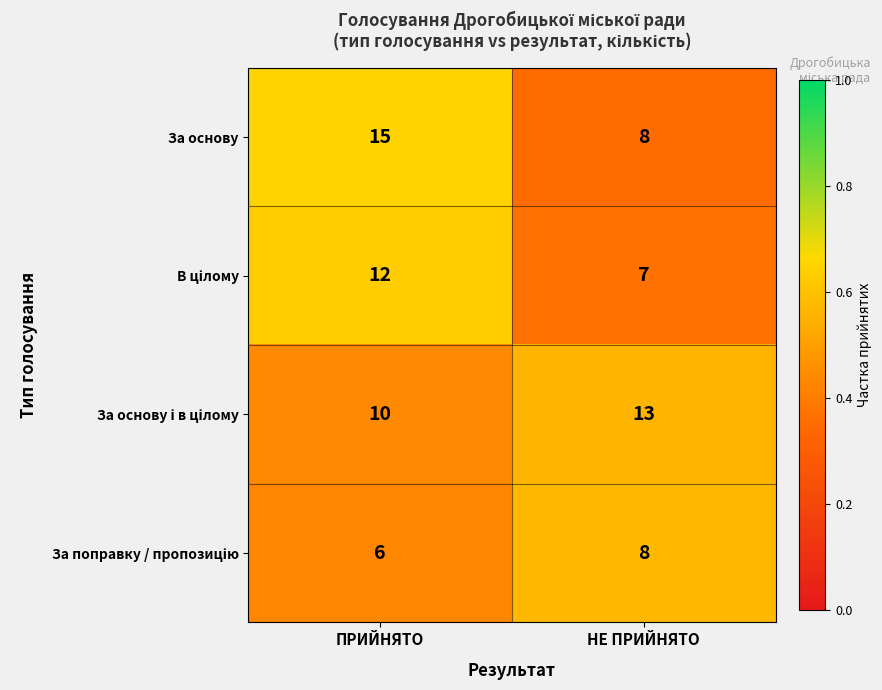

True or false: За основу has a value of 15 at ПРИЙНЯТО.

True